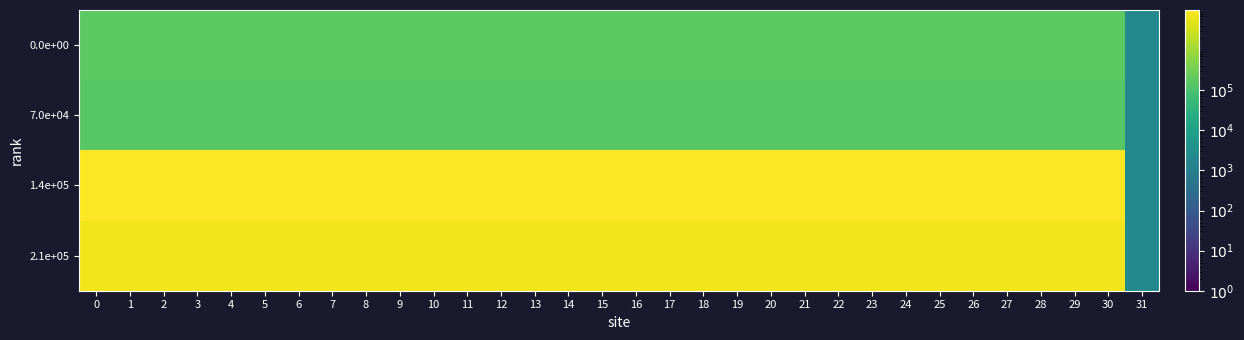

Reading left to right, transcribe all the data shown in this chart.

0.0e+00: 0=170121	1=170121	2=170121	3=170121	4=170121	5=170121	6=170121	7=170121	8=170121	9=170121	10=170121	11=170121	12=170121	13=170121	14=170121	15=170121	16=170121	17=170121	18=170121	19=170121	20=170121	21=170121	22=170121	23=170121	24=170121	25=170121	26=170121	27=170121	28=170121	29=170121	30=170121	31=2019
7.0e+04: 0=150000	1=150000	2=150000	3=150000	4=150000	5=150000	6=150000	7=150000	8=150000	9=150000	10=150000	11=150000	12=150000	13=150000	14=150000	15=150000	16=150000	17=150000	18=150000	19=150000	20=150000	21=150000	22=150000	23=150000	24=150000	25=150000	26=150000	27=150000	28=150000	29=150000	30=150000	31=2024
1.4e+05: 0=9999140	1=9999140	2=9999140	3=9999140	4=9999140	5=9999140	6=9999140	7=9999140	8=9999140	9=9999140	10=9999140	11=9999140	12=9999140	13=9999140	14=9999140	15=9999140	16=9999140	17=9999140	18=9999140	19=9999140	20=9999140	21=9999140	22=9999140	23=9999140	24=9999140	25=9999140	26=9999140	27=9999140	28=9999140	29=9999140	30=9999140	31=2023
2.1e+05: 0=6999999	1=6999999	2=6999999	3=6999999	4=6999999	5=6999999	6=6999999	7=6999999	8=6999999	9=6999999	10=6999999	11=6999999	12=6999999	13=6999999	14=6999999	15=6999999	16=6999999	17=6999999	18=6999999	19=6999999	20=6999999	21=6999999	22=6999999	23=6999999	24=6999999	25=6999999	26=6999999	27=6999999	28=6999999	29=6999999	30=6999999	31=2022